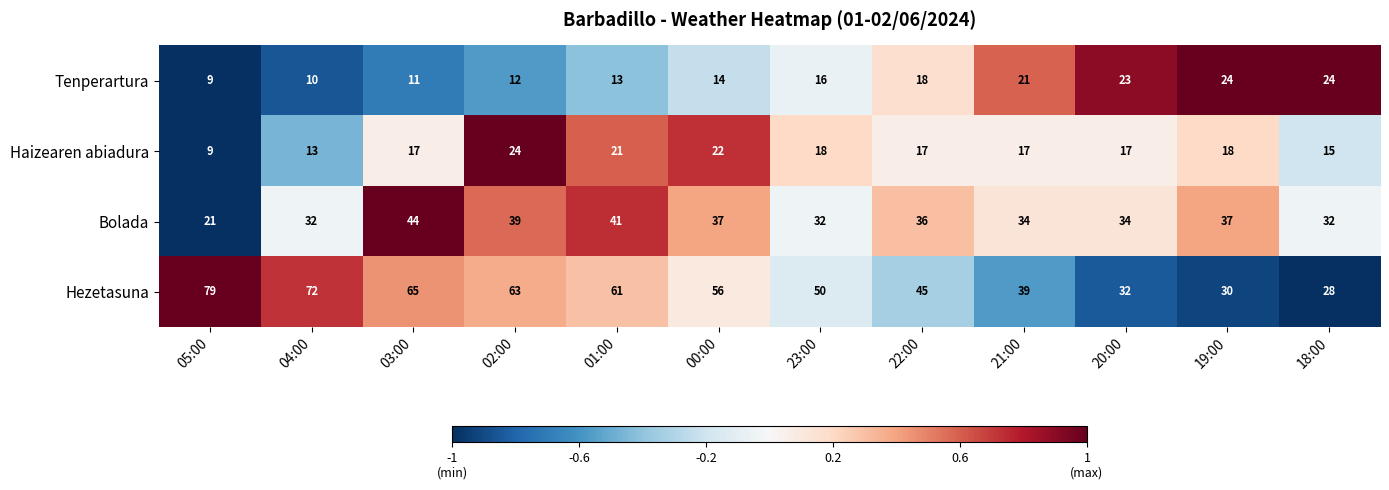

Where is Tenperartura nearest to the value 16?

23:00